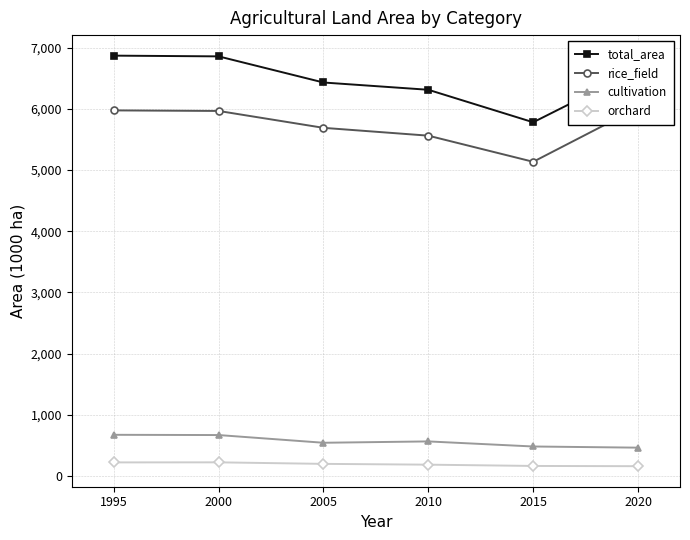

Is the value of orchard at 2000 greater than the value of rice_field at 2015?

No